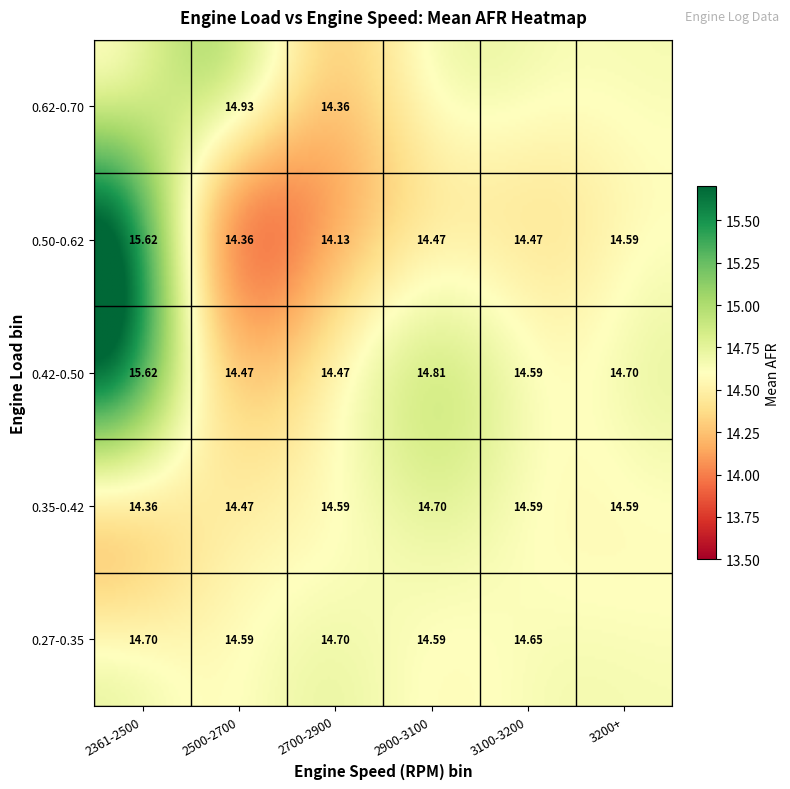

Reading right to left, extract all data points from this chart.

0.27-0.35: 5=0.0	4=14.7	3=14.6	2=14.7	1=14.6	0=14.7
0.35-0.42: 5=14.6	4=14.6	3=14.7	2=14.6	1=14.5	0=14.4
0.42-0.50: 5=14.7	4=14.6	3=14.8	2=14.5	1=14.5	0=15.6
0.50-0.62: 5=14.6	4=14.5	3=14.5	2=14.1	1=14.4	0=15.6
0.62-0.70: 5=0.0	4=0.0	3=0.0	2=14.4	1=14.9	0=0.0